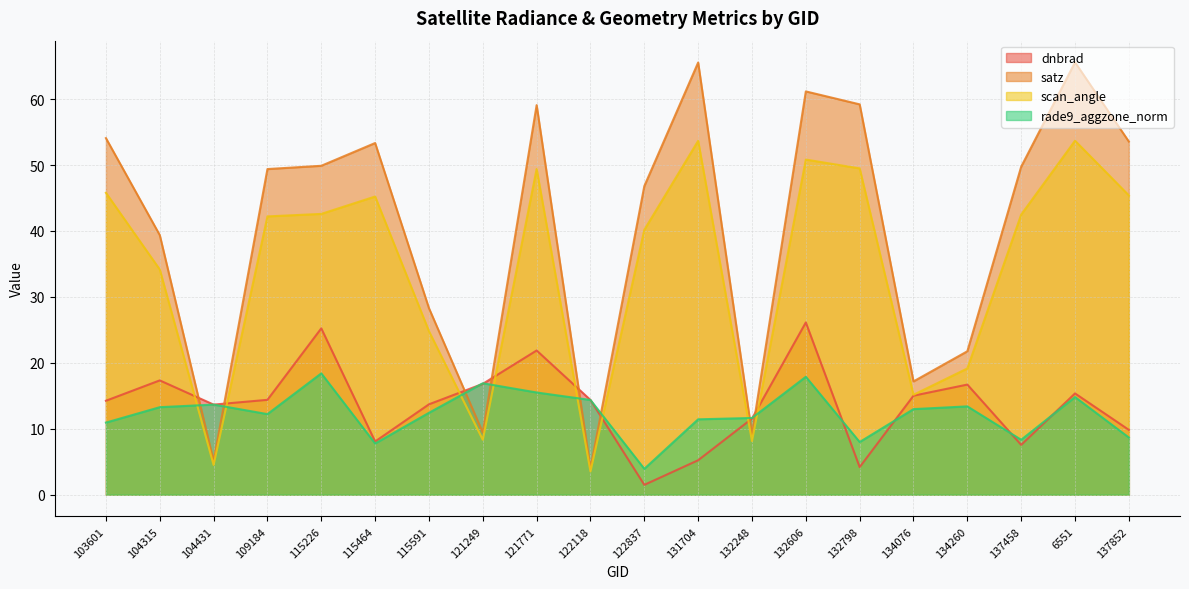

In rade9_aggzone_norm, how many points are lower than both neighbors (excluding endpoints)?

5